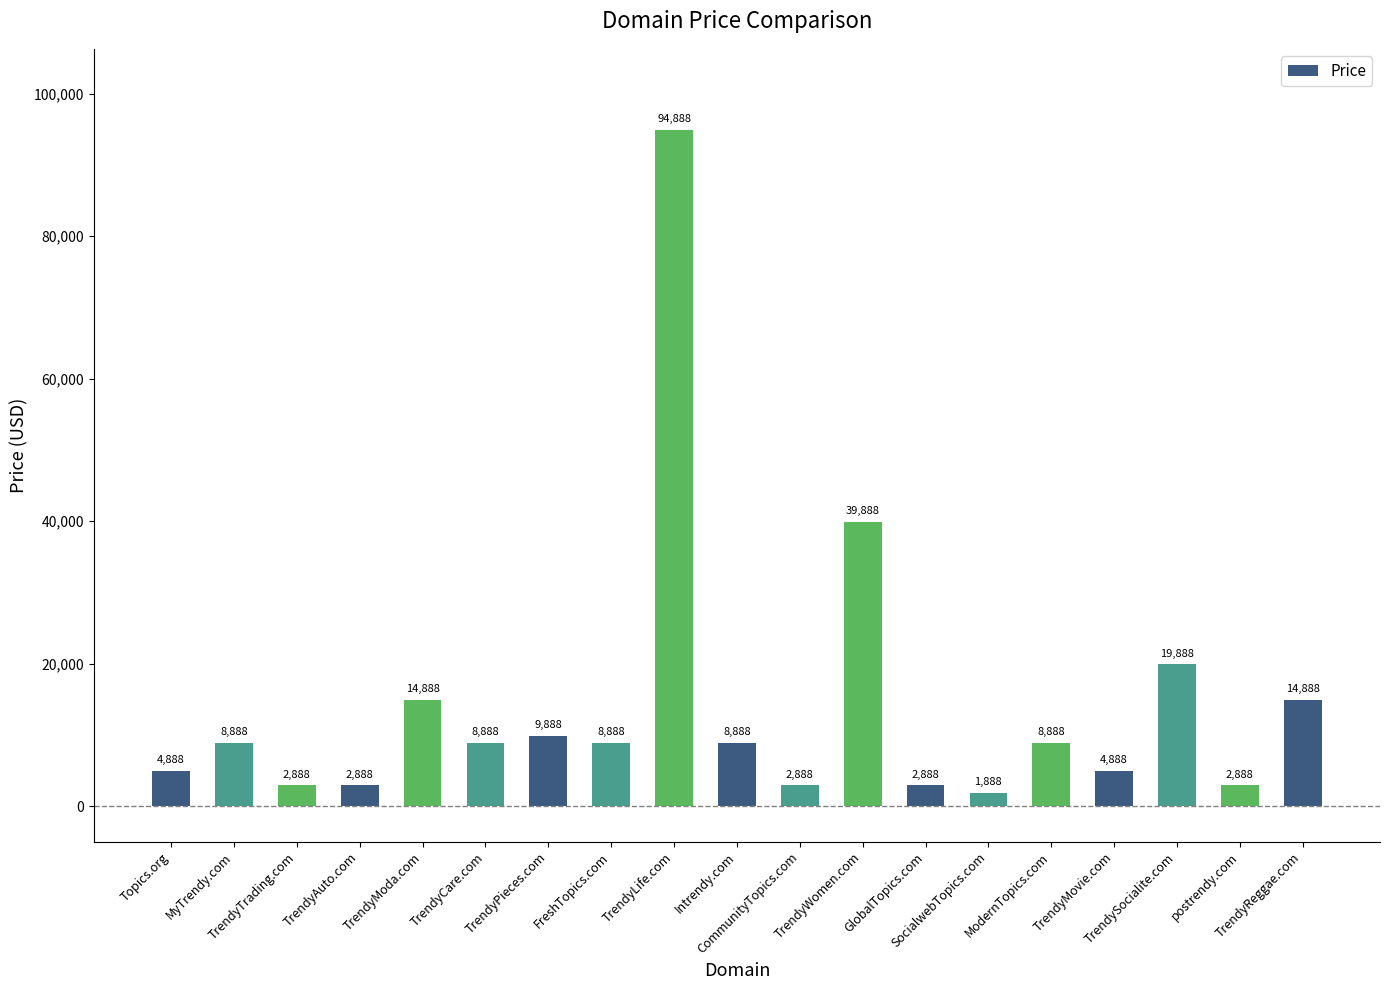

Which category has the highest value across all series?

TrendyLife.com